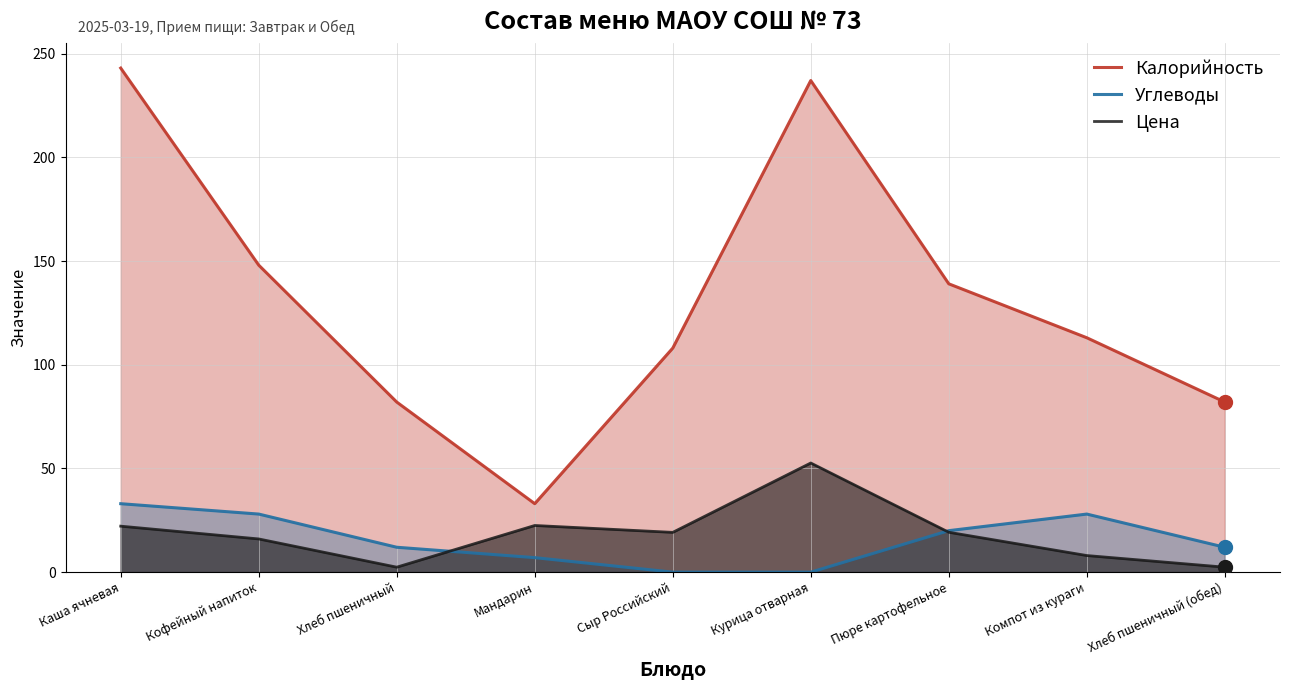

What is the label of the 6th point from the right?

Мандарин